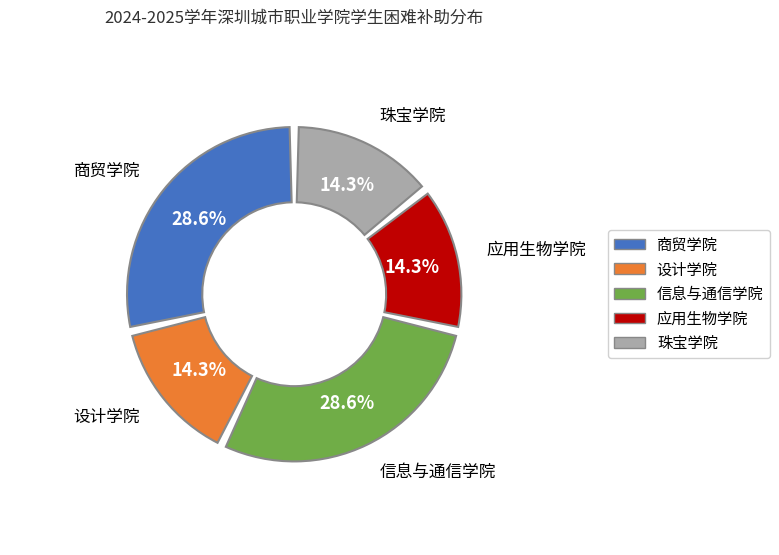

What is the ratio of the value at 设计学院 to the value at 信息与通信学院?

0.5